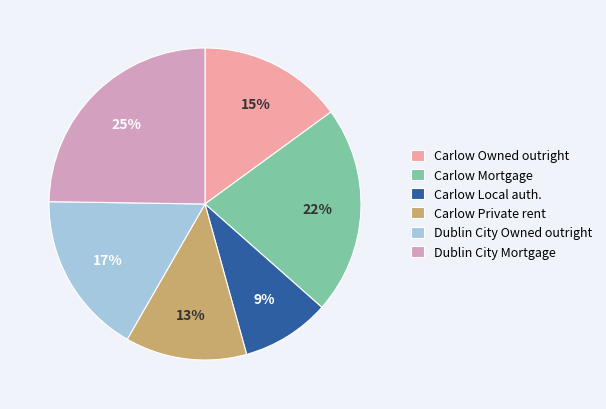

Does any single category account for the majority?

No